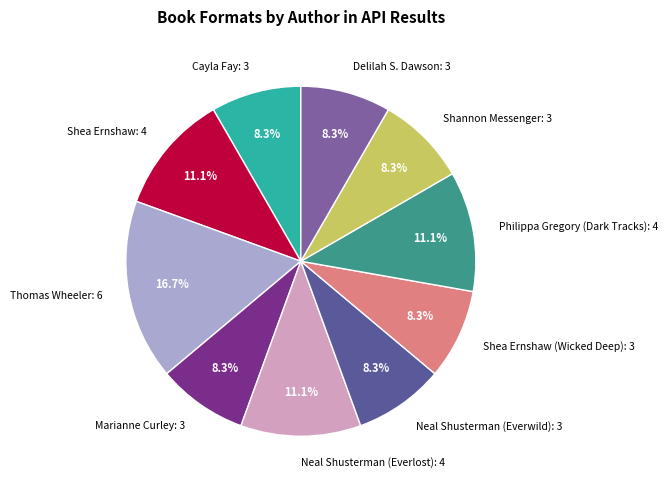

What is the largest slice in the pie chart?

Thomas Wheeler: 6